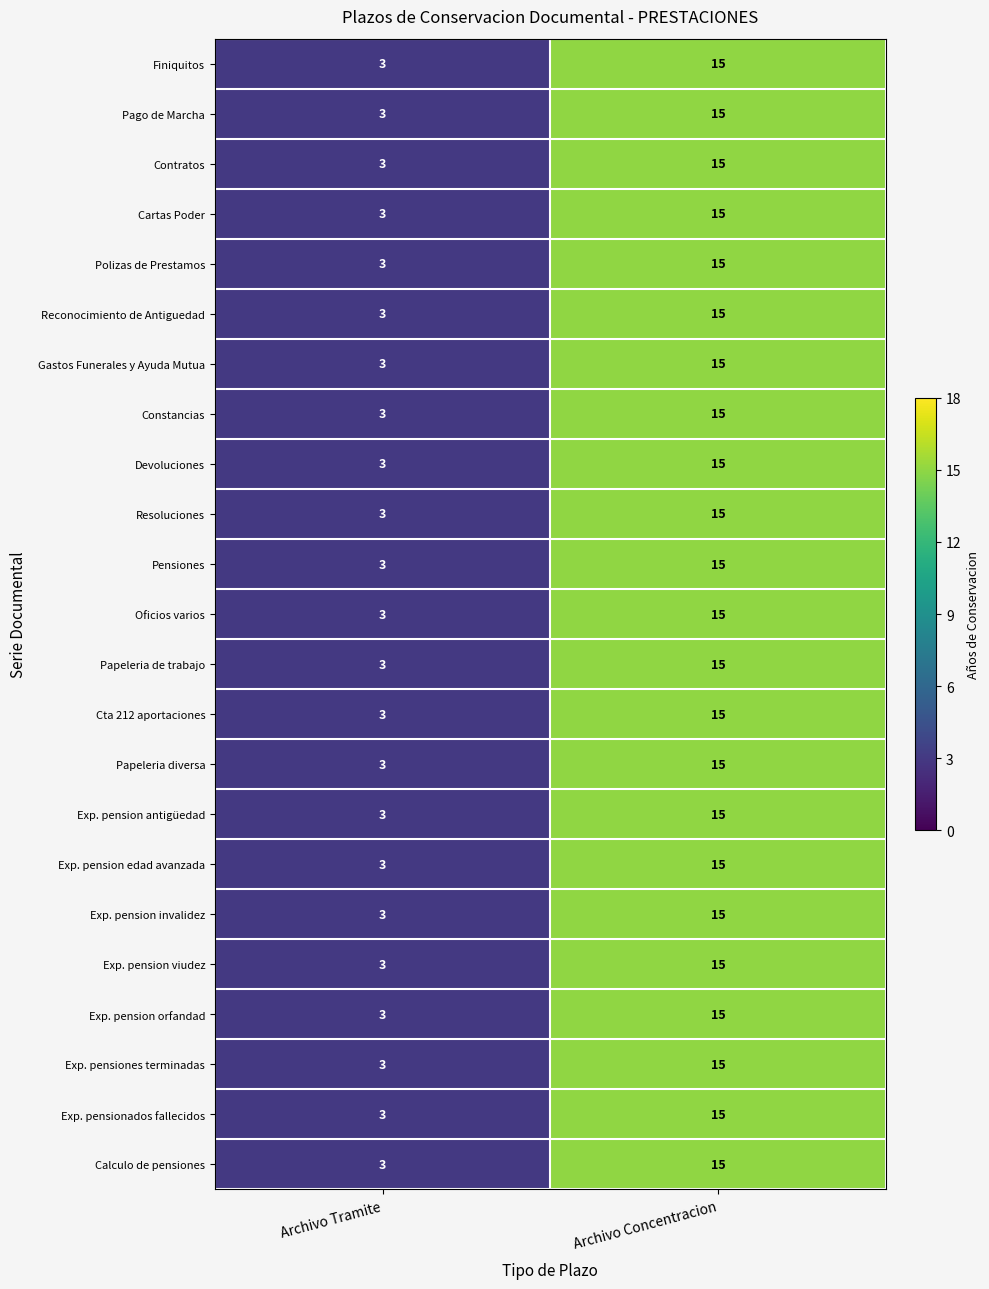

Rank the series by their maximum value, from highest to lowest.

Finiquitos, Pago de Marcha, Contratos, Cartas Poder, Polizas de Prestamos, Reconocimiento de Antiguedad, Gastos Funerales y Ayuda Mutua, Constancias, Devoluciones, Resoluciones, Pensiones, Oficios varios, Papeleria de trabajo, Cta 212 aportaciones, Papeleria diversa, Exp. pension antigüedad, Exp. pension edad avanzada, Exp. pension invalidez, Exp. pension viudez, Exp. pension orfandad, Exp. pensiones terminadas, Exp. pensionados fallecidos, Calculo de pensiones